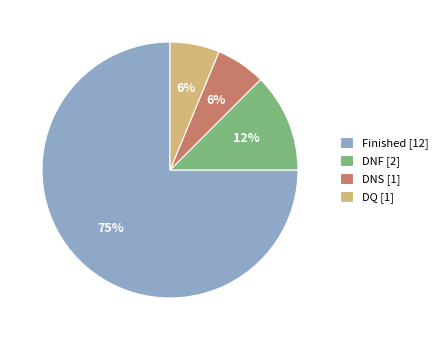

Does any single category account for the majority?

Yes